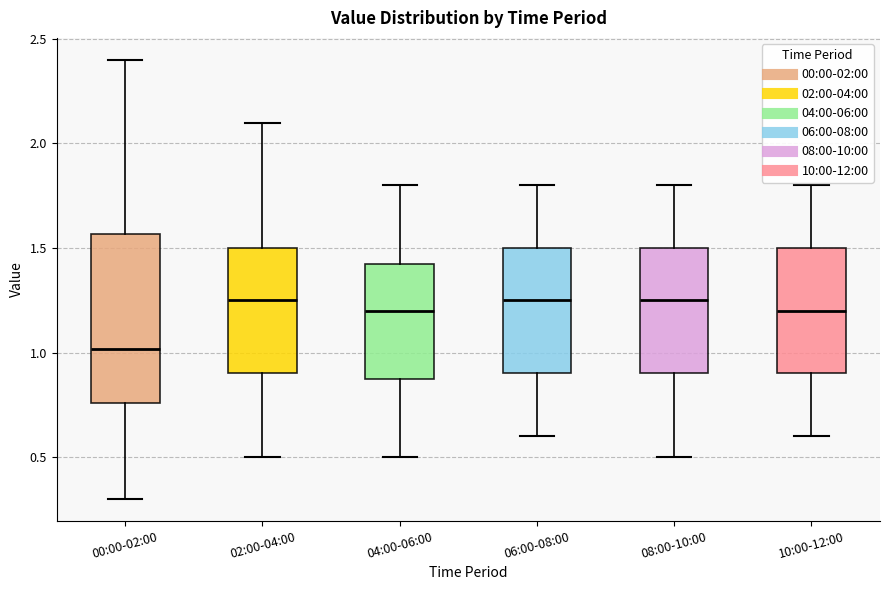

Reading left to right, transcribe this box plot: for each box, give where its median line is, the range the box spans, and where its two whiskers end, as read against the y-axis. The values are not printed on the chart, so give them approximately, as read against the axis.

00:00-02:00: median 1.00, box 0.75 to 1.55, whiskers 0.30 to 2.40
02:00-04:00: median 1.25, box 0.90 to 1.50, whiskers 0.50 to 2.10
04:00-06:00: median 1.20, box 0.90 to 1.45, whiskers 0.50 to 1.80
06:00-08:00: median 1.25, box 0.90 to 1.50, whiskers 0.60 to 1.80
08:00-10:00: median 1.25, box 0.90 to 1.50, whiskers 0.50 to 1.80
10:00-12:00: median 1.20, box 0.90 to 1.50, whiskers 0.60 to 1.80